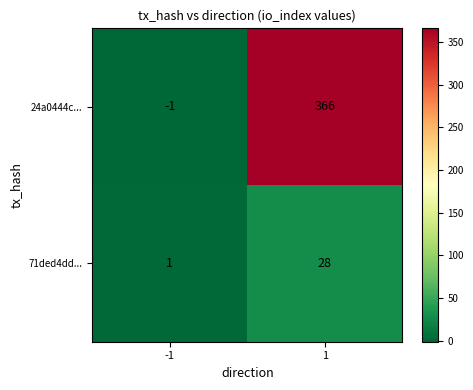

The 24a0444c... series shows 587 at 1. True or false?

False